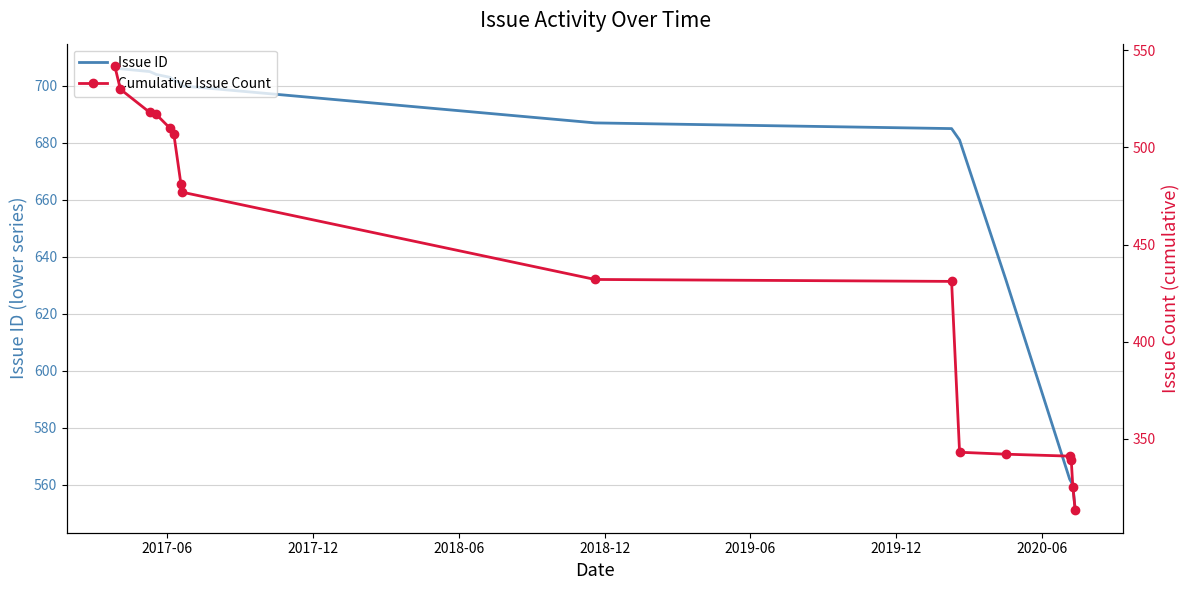

What is the lowest value of the Issue ID series?

551